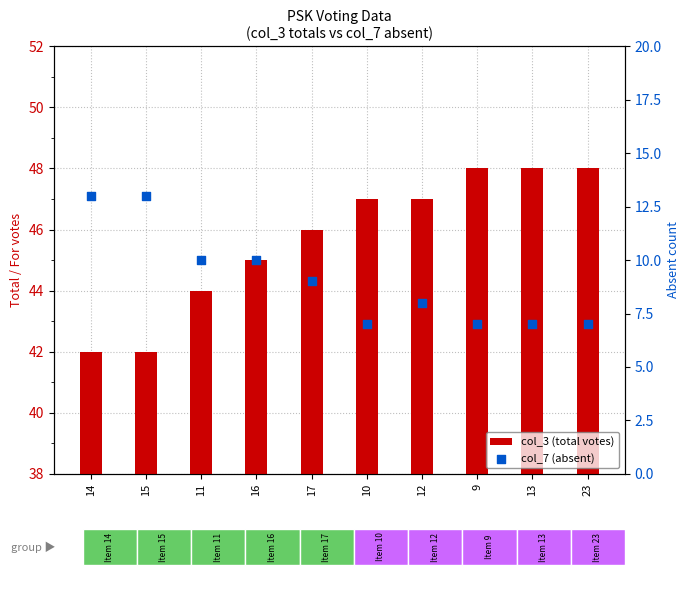

Which series has the largest total across all categories?

col_3 (total votes)